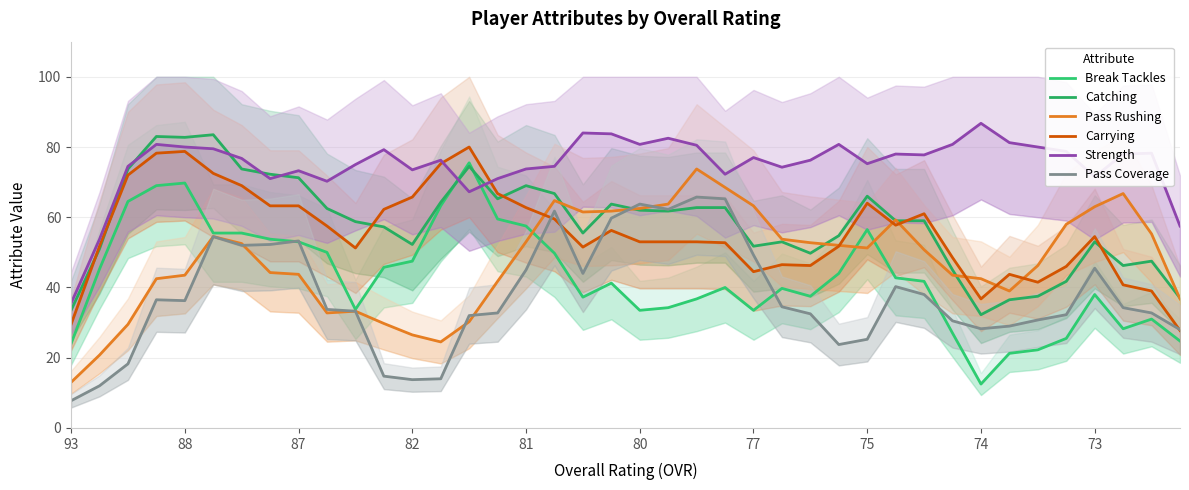

True or false: Strength has more than 1 interior local peaks.

True